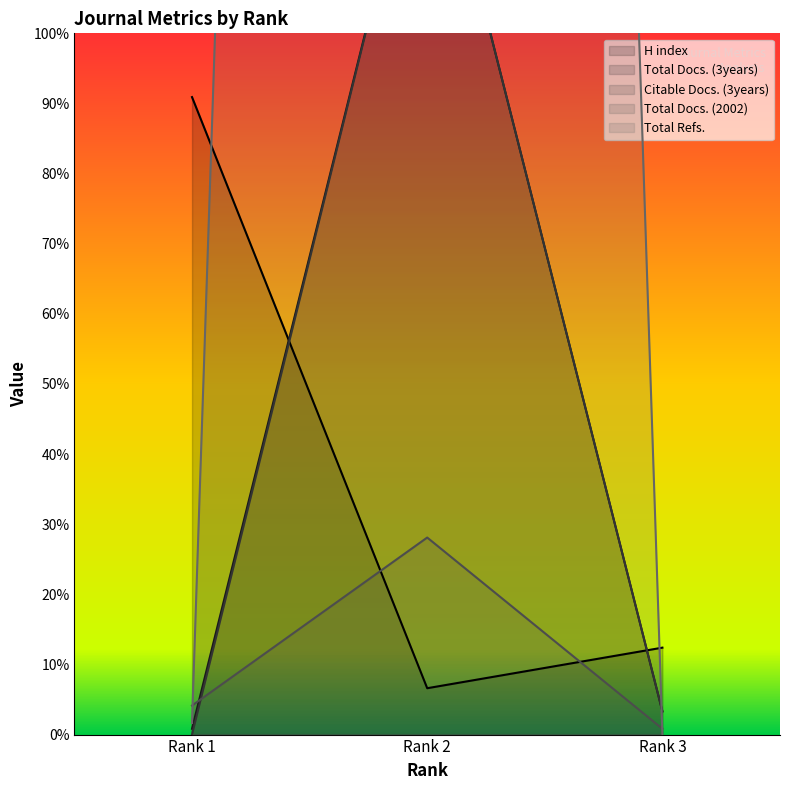

Does the chart have visible grid lines?

No